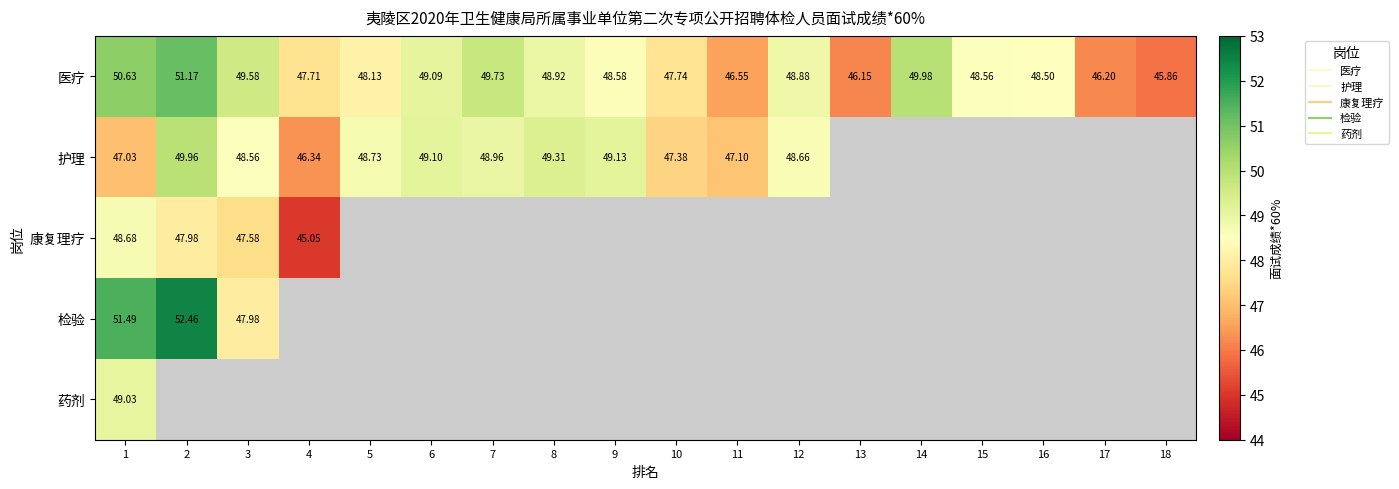

What is the sum of all 医疗 values?

872.0